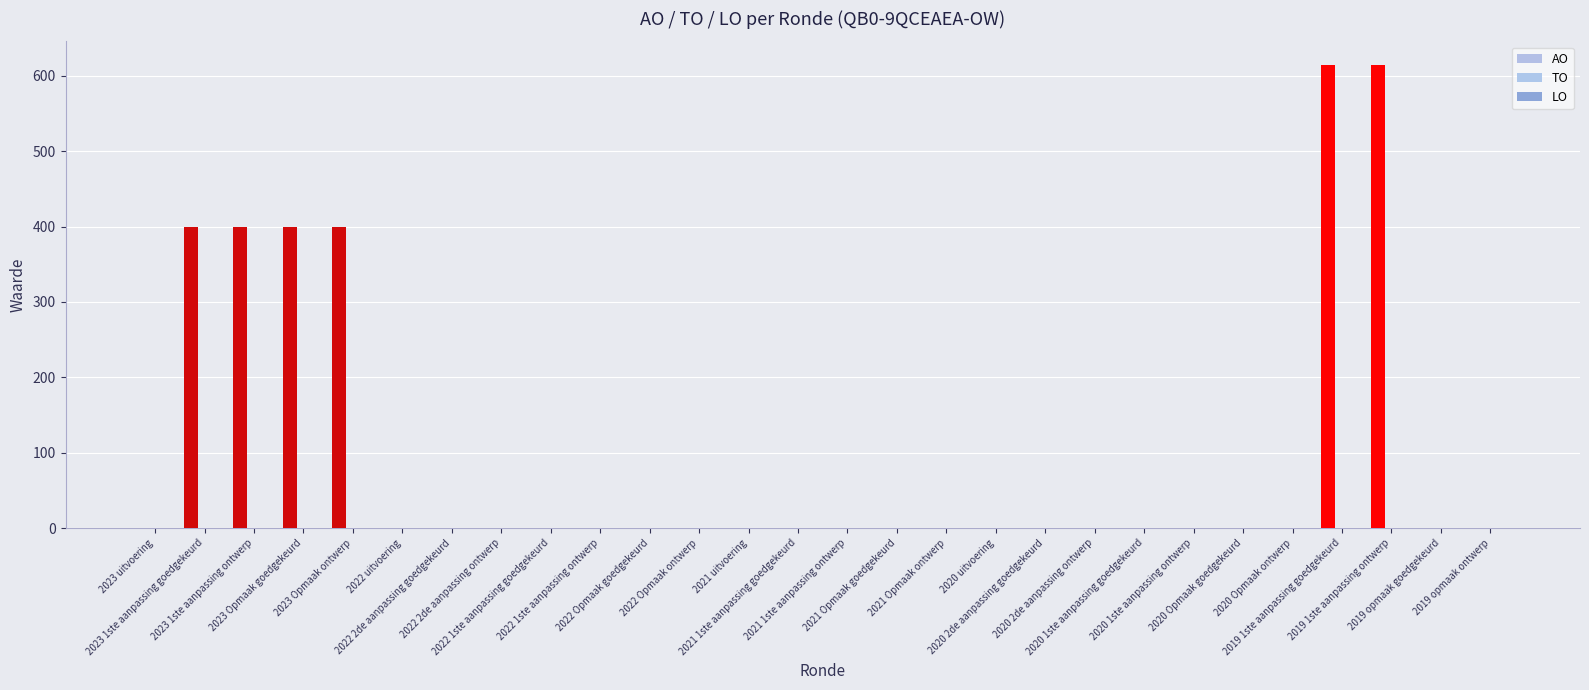

Reading right to left, transcribe all the data shown in this chart.

AO: 0	0	615	615	0	0	0	0	0	0	0	0	0	0	0	0	0	0	0	0	0	0	0	400	400	400	400	0
TO: 0	0	0	0	0	0	0	0	0	0	0	0	0	0	0	0	0	0	0	0	0	0	0	0	0	0	0	0
LO: 0	0	0	0	0	0	0	0	0	0	0	0	0	0	0	0	0	0	0	0	0	0	0	0	0	0	0	0